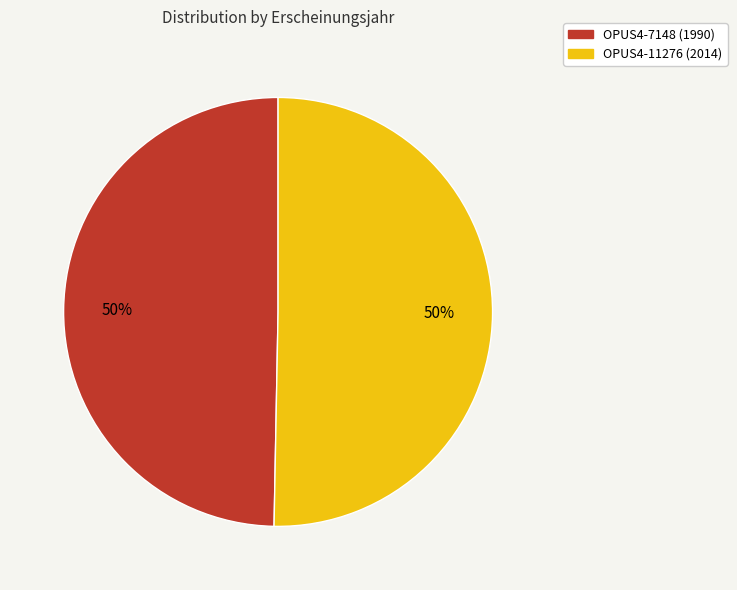

To the nearest percent, what portion does OPUS4-7148 (1990) represent?

50%